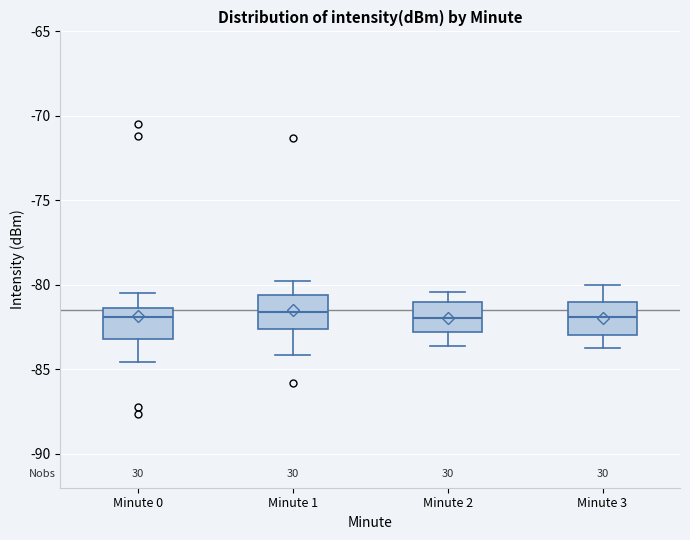

Where is the lower edge of the box for Minute 0 on the y-axis? The values are not printed on the chart, so give them approximately, as read against the axis.

-83.0